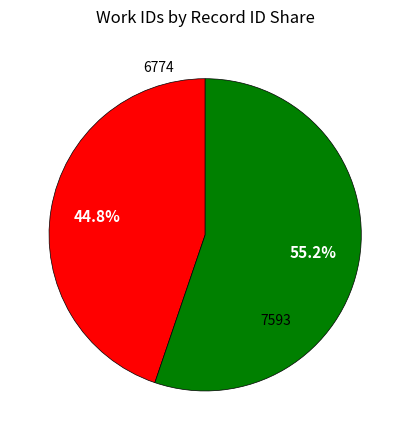

Is there any slice that represents more than half of the pie?

Yes